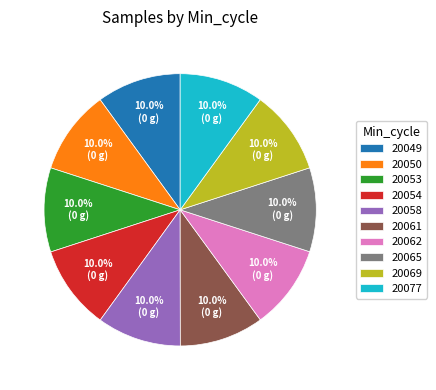

Count the number of slices in the pie.

10